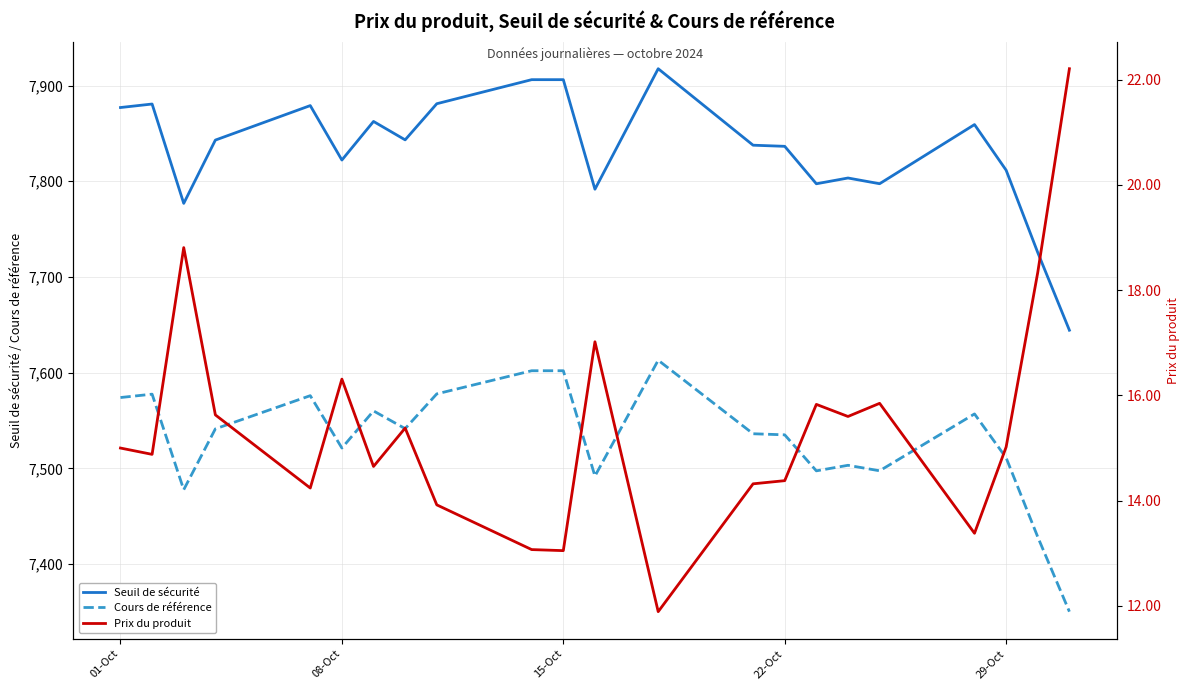

Where does the Cours de référence series first go above 7541?

01-Oct